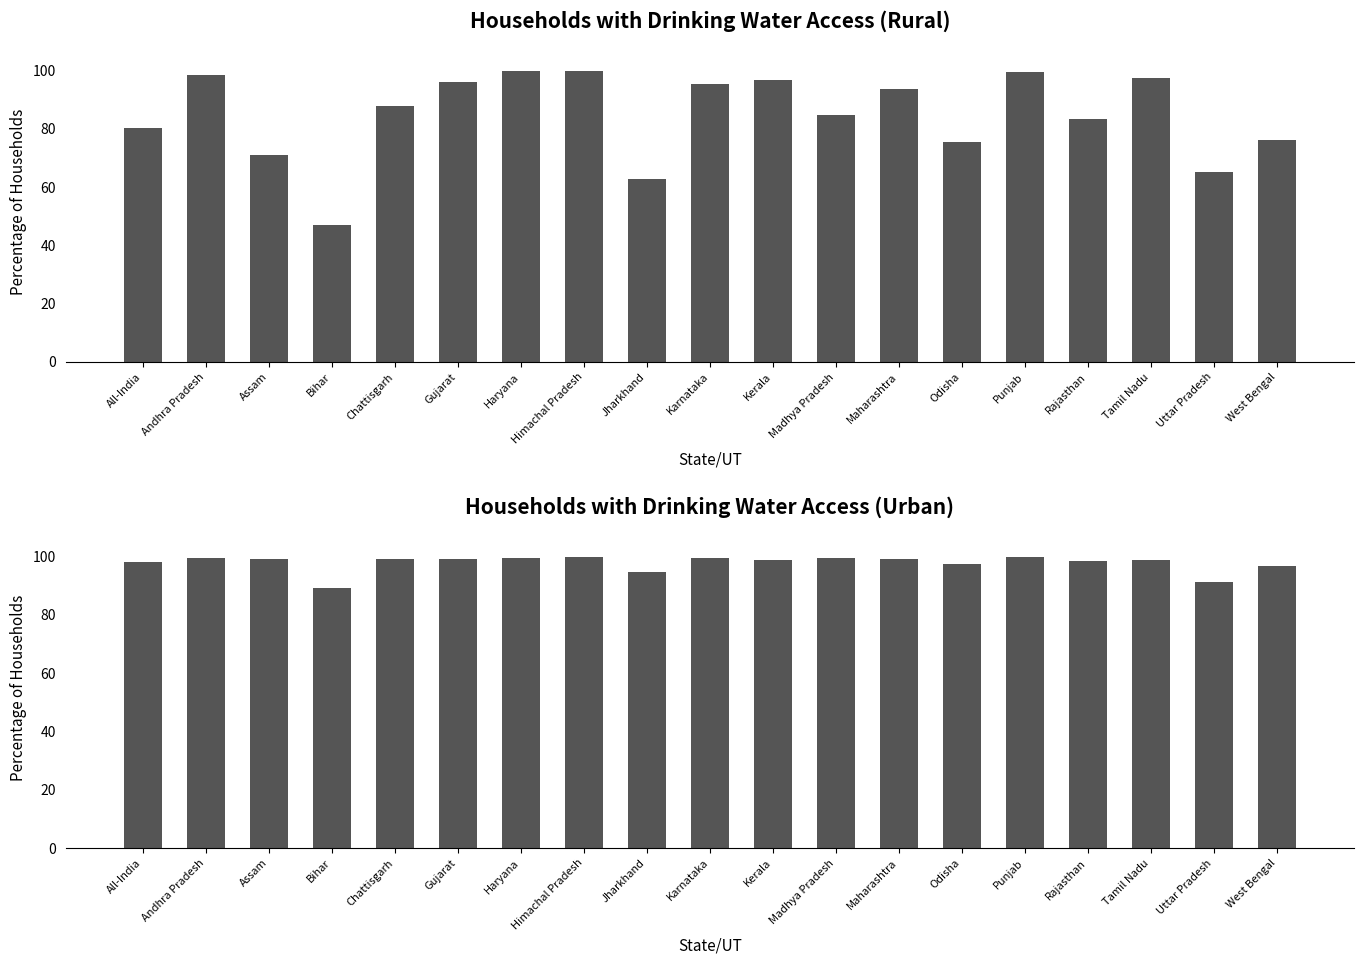

What is the label of the 8th bar from the left?

Himachal Pradesh